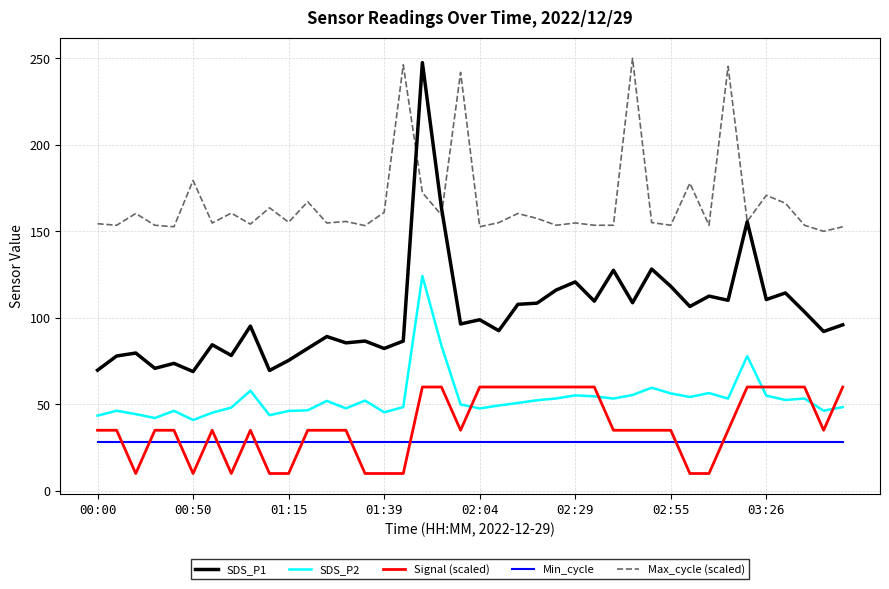

What are all the series names shown in the legend?

SDS_P1, SDS_P2, Signal (scaled), Min_cycle, Max_cycle (scaled)